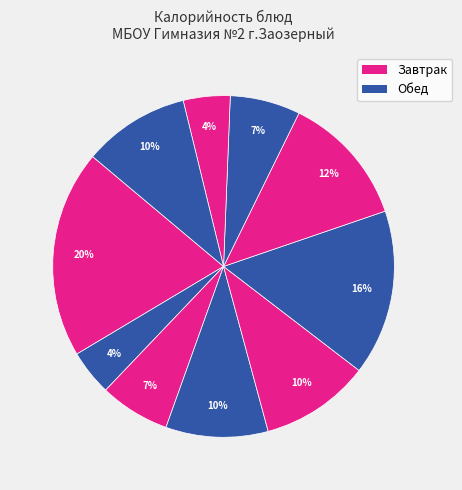

Rank the categories by value from lowest to highest.

Чай с сахаром, Хлеб ржаной, Хлеб пшеничн.(завтрак), Хлеб пшеничный(обед), Сыр порциями, Компот из сух/ф, Суп лапша, Макароны, Котлета, Каша манная